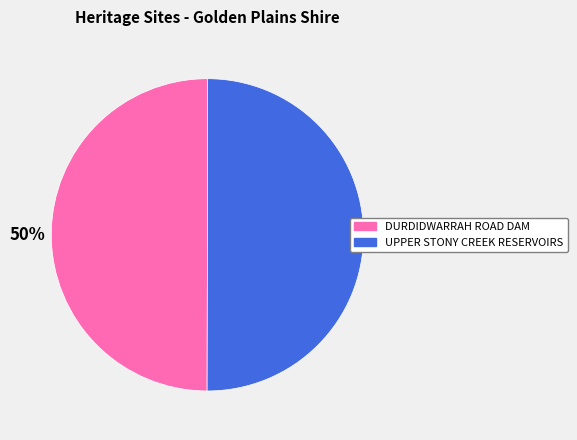

What percentage is the UPPER STONY CREEK RESERVOIRS slice, to the nearest percent?

50%